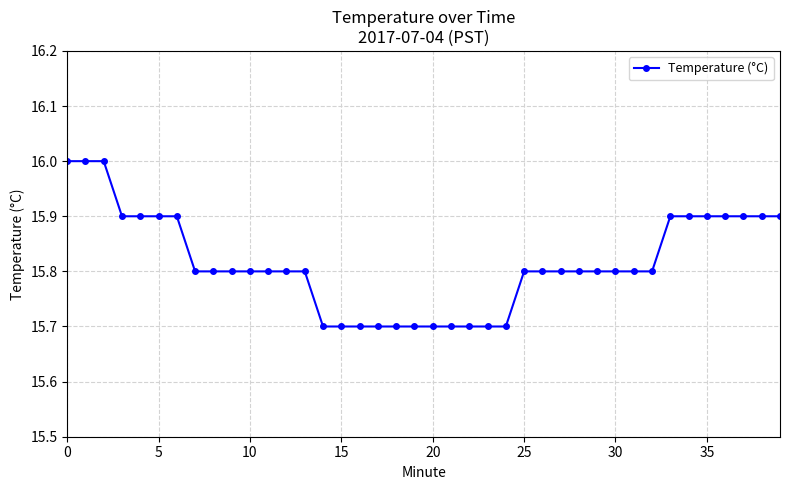

What is the smallest value displayed?

15.7